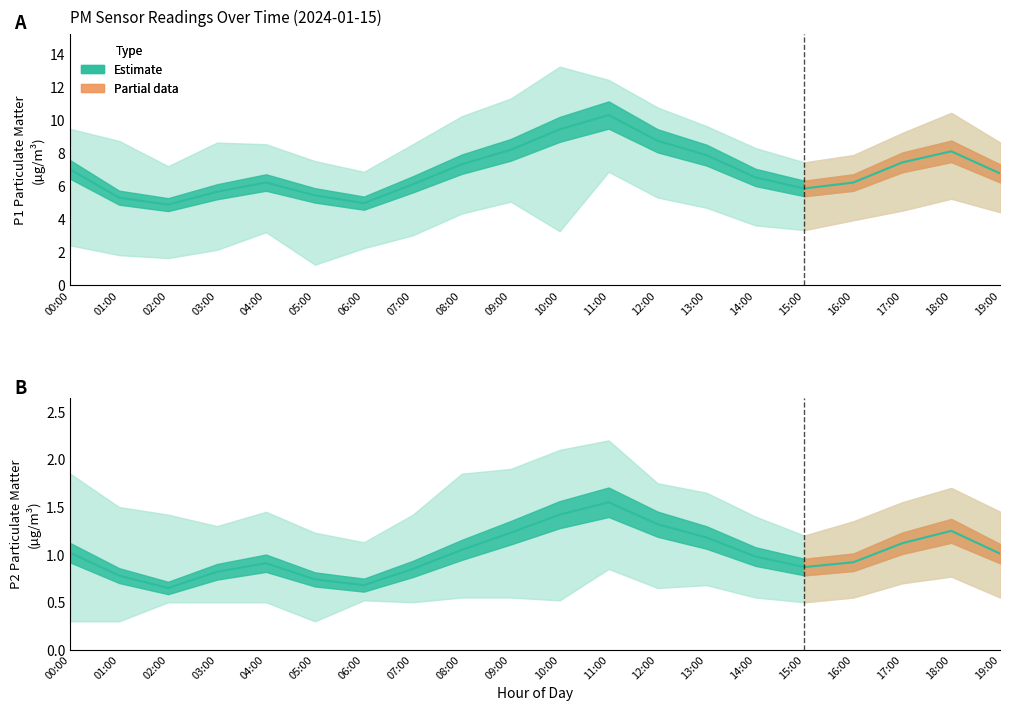

Where is the first local minimum for P1_upper?

02:00